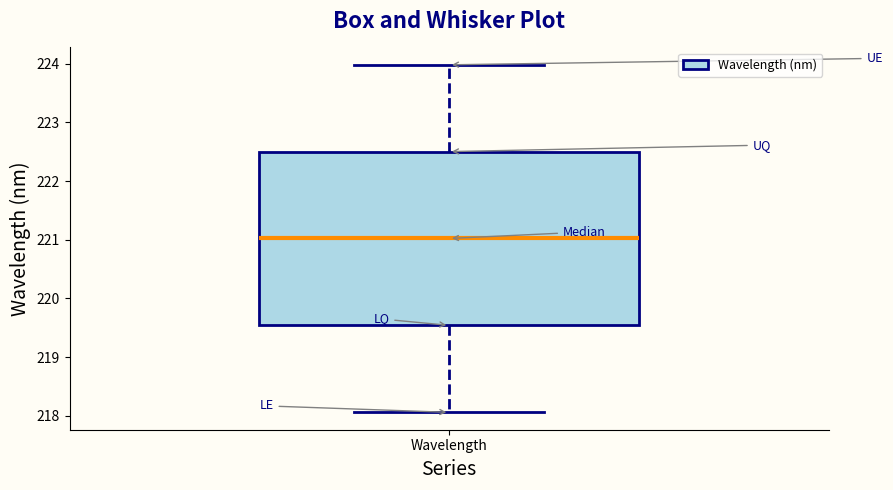

Transcribe this box plot: give where the median line is, the range the box spans, and where the two whiskers end, as read against the y-axis. The values are not printed on the chart, so give them approximately, as read against the axis.

median 221.0, box 219.5 to 222.5, whiskers 218.1 to 224.0